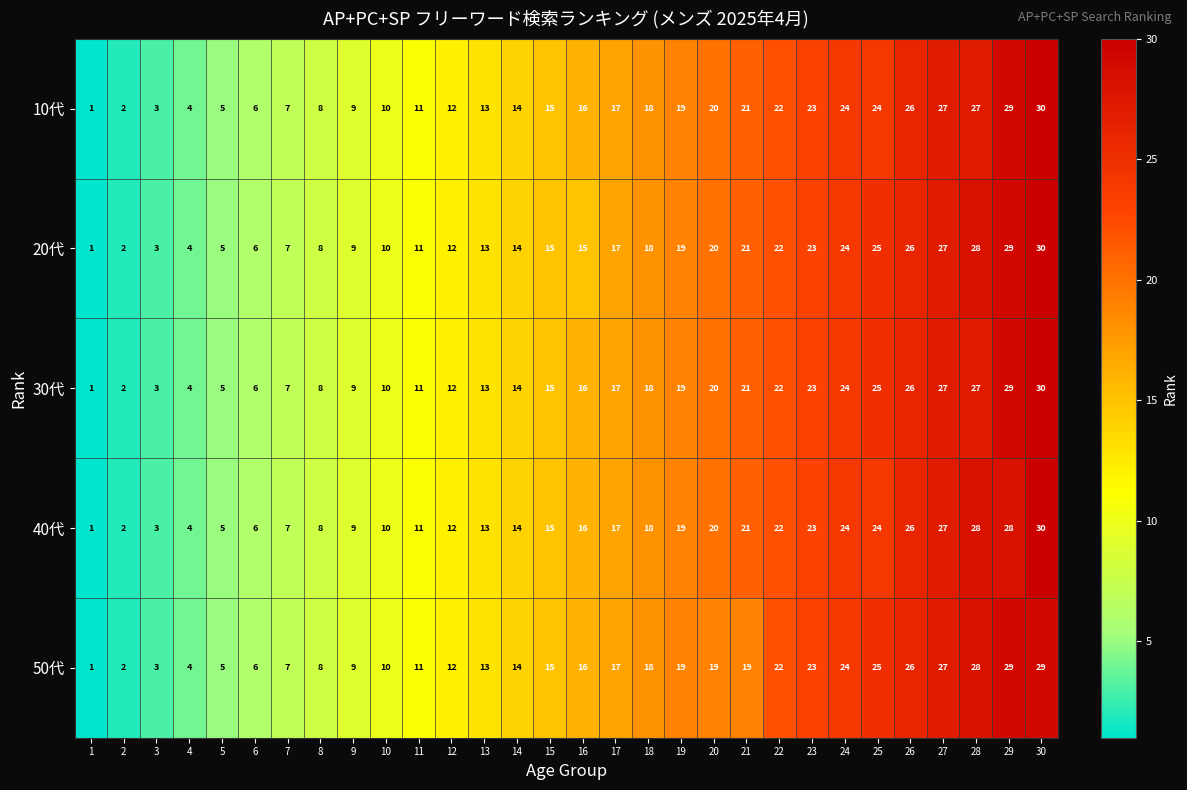

What is the average value of the 20代 series?

15